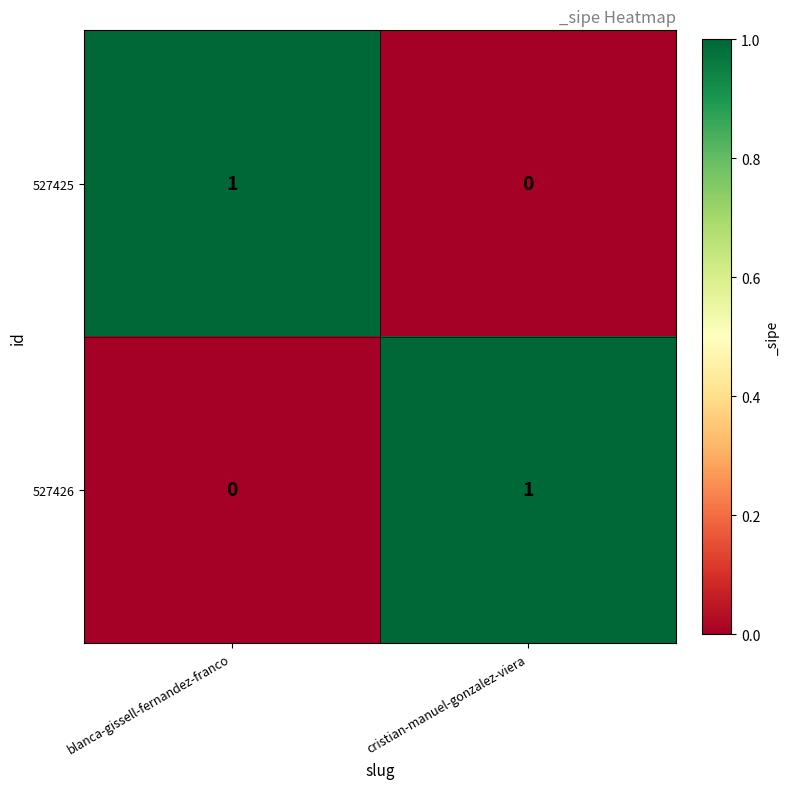

Reading left to right, what are all the values shown in this chart?

527425: 1	0
527426: 0	1